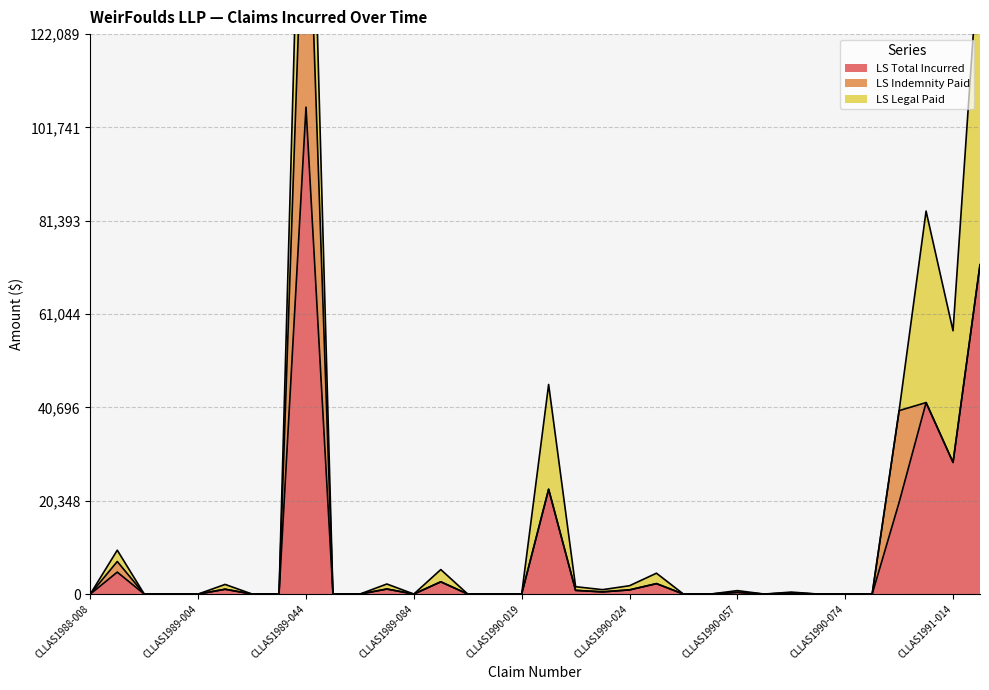

What is the difference between the maximum and minimum values in the LS Indemnity Paid series?

65000